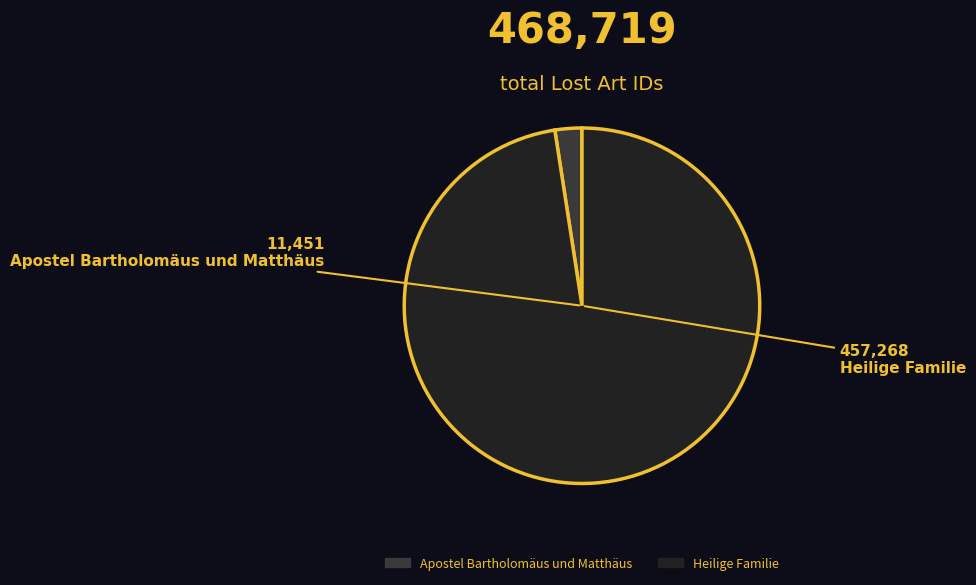

Is it true that Heilige Familie is 98% of the pie?

True